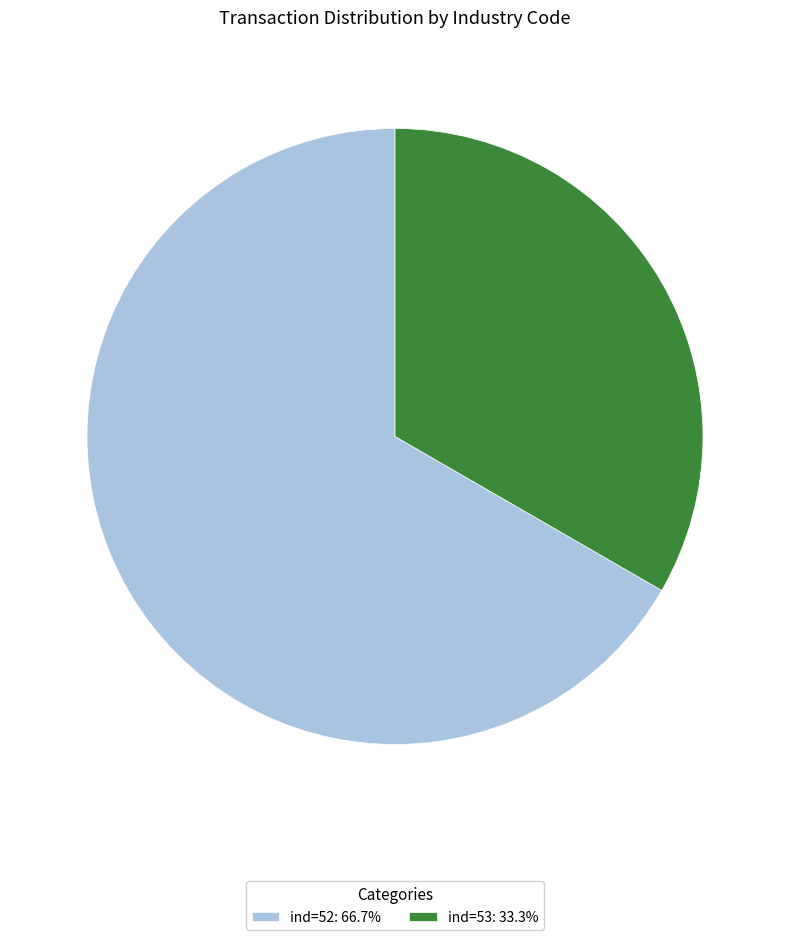

Do ind=53: 33.3% and ind=52: 66.7% together represent more than half of the pie?

Yes